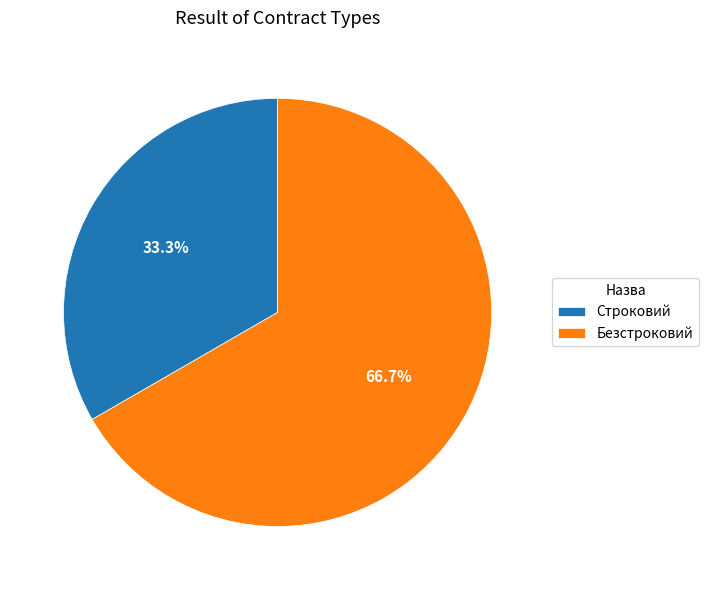

To the nearest percent, what is the difference between the Строковий and Безстроковий slice percentages?

33%